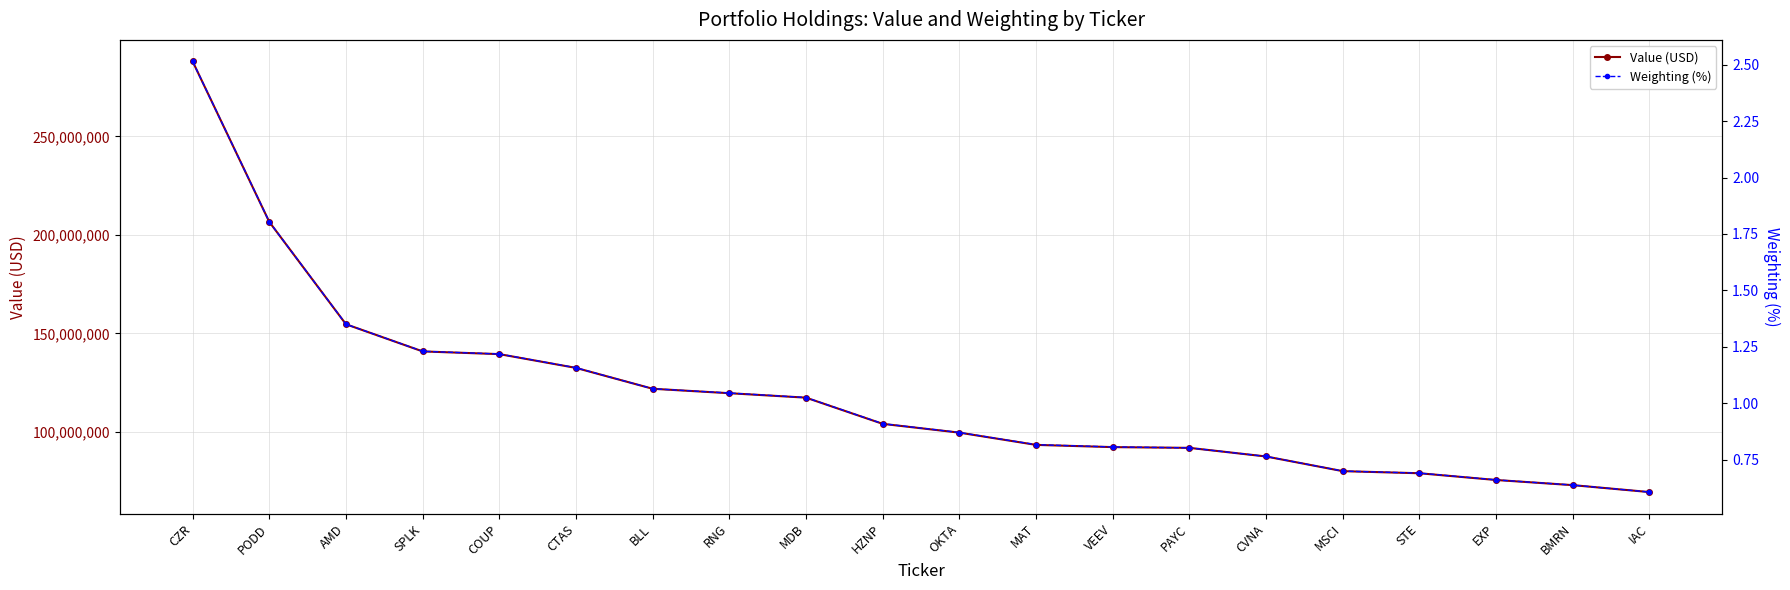

Reading left to right, extract all data points from this chart.

Value (USD): CZR=288002000.0	PODD=206551000.0	AMD=154612000.0	SPLK=140829000.0	COUP=139453000.0	CTAS=132458000.0	BLL=121869000.0	RNG=119616000.0	MDB=117357000.0	HZNP=104065000.0	OKTA=99603000.0	MAT=93390000.0	VEEV=92258000.0	PAYC=91878000.0	CVNA=87500000.0	MSCI=80058000.0	STE=78993000.0	EXP=75568000.0	BMRN=72959000.0	IAC=69442000.0
Weighting (%): CZR=2.5	PODD=1.8	AMD=1.4	SPLK=1.2	COUP=1.2	CTAS=1.2	BLL=1.1	RNG=1.0	MDB=1.0	HZNP=0.9	OKTA=0.9	MAT=0.8	VEEV=0.8	PAYC=0.8	CVNA=0.8	MSCI=0.7	STE=0.7	EXP=0.7	BMRN=0.6	IAC=0.6